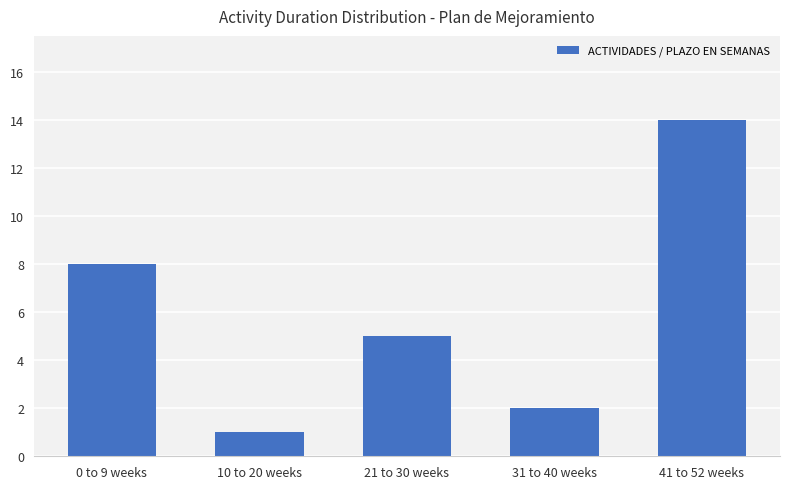

The value at 41 to 52 weeks is 7. True or false?

False